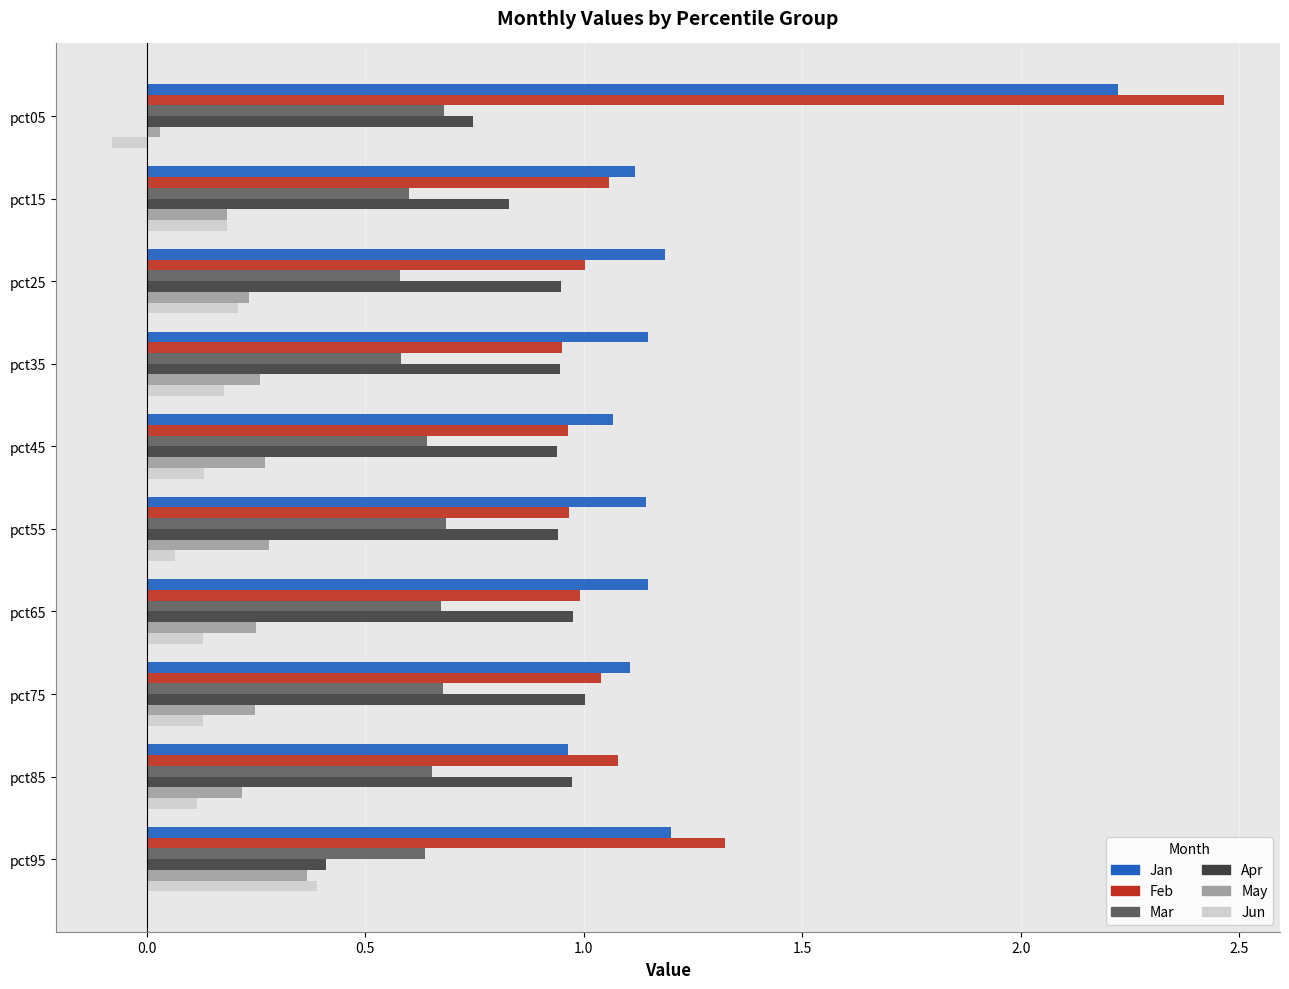

Which series has the largest range (max minus min)?

Feb